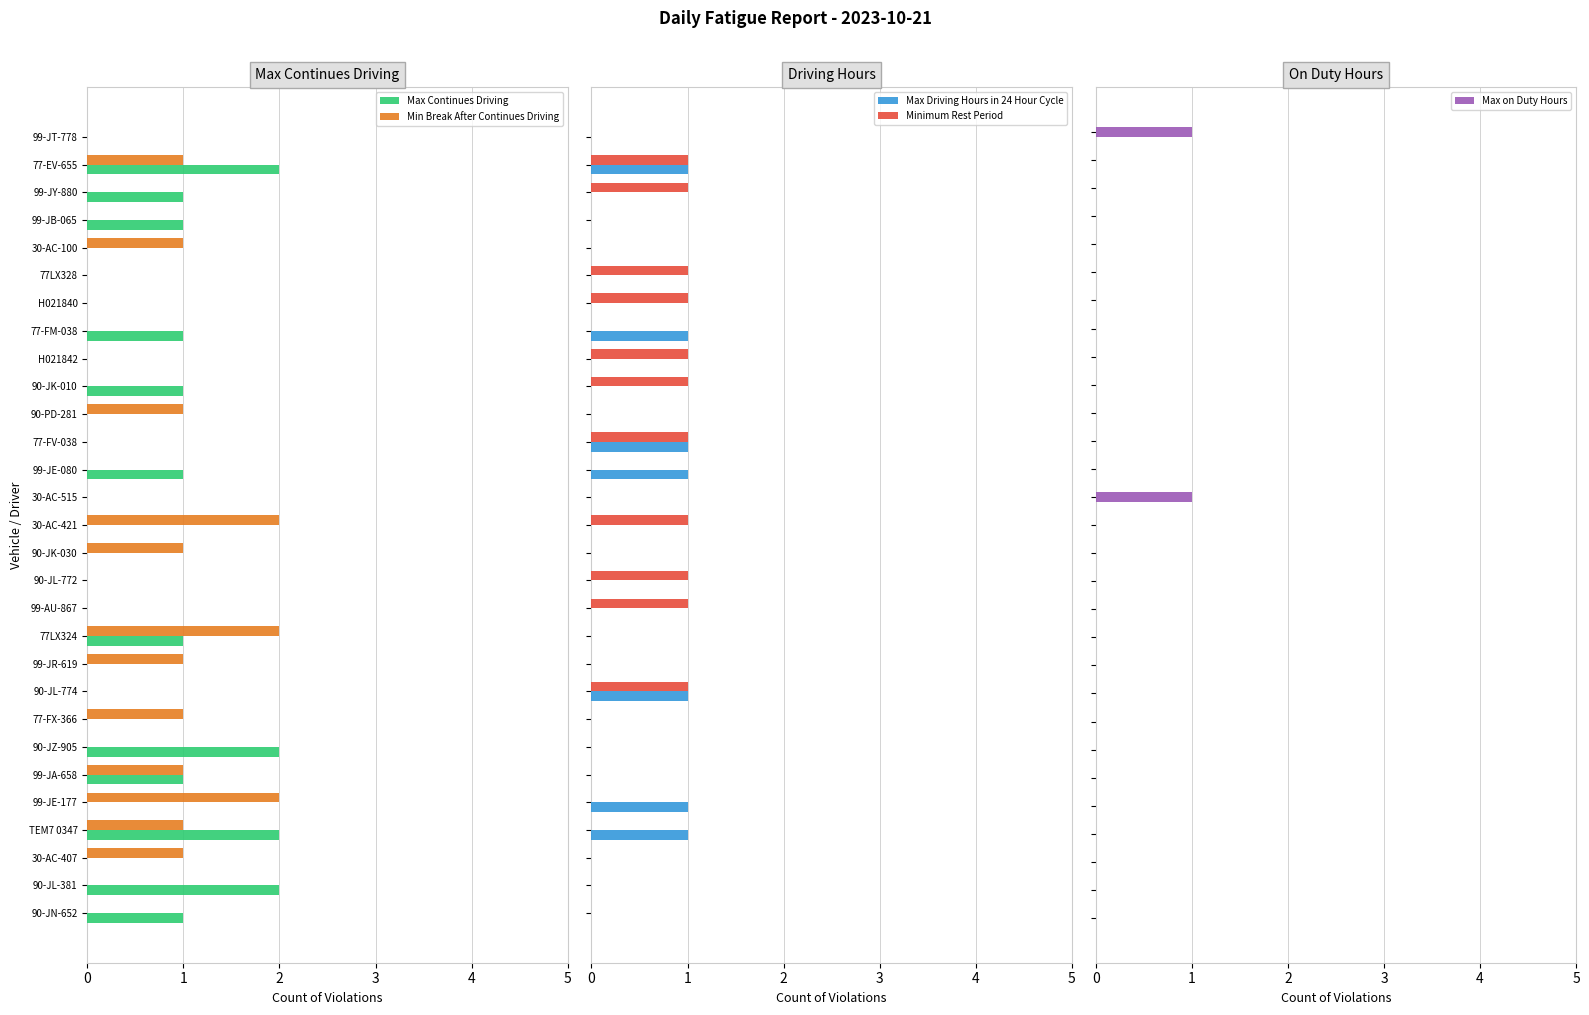

Which series has the largest range (max minus min)?

Max Continues Driving